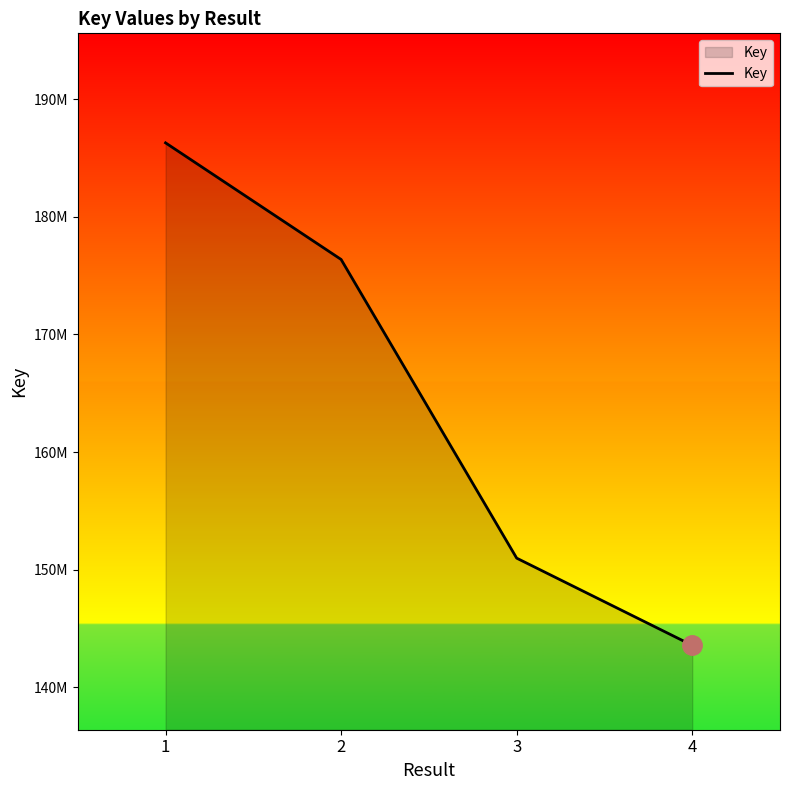

Rank the categories by value from lowest to highest.

4, 3, 2, 1